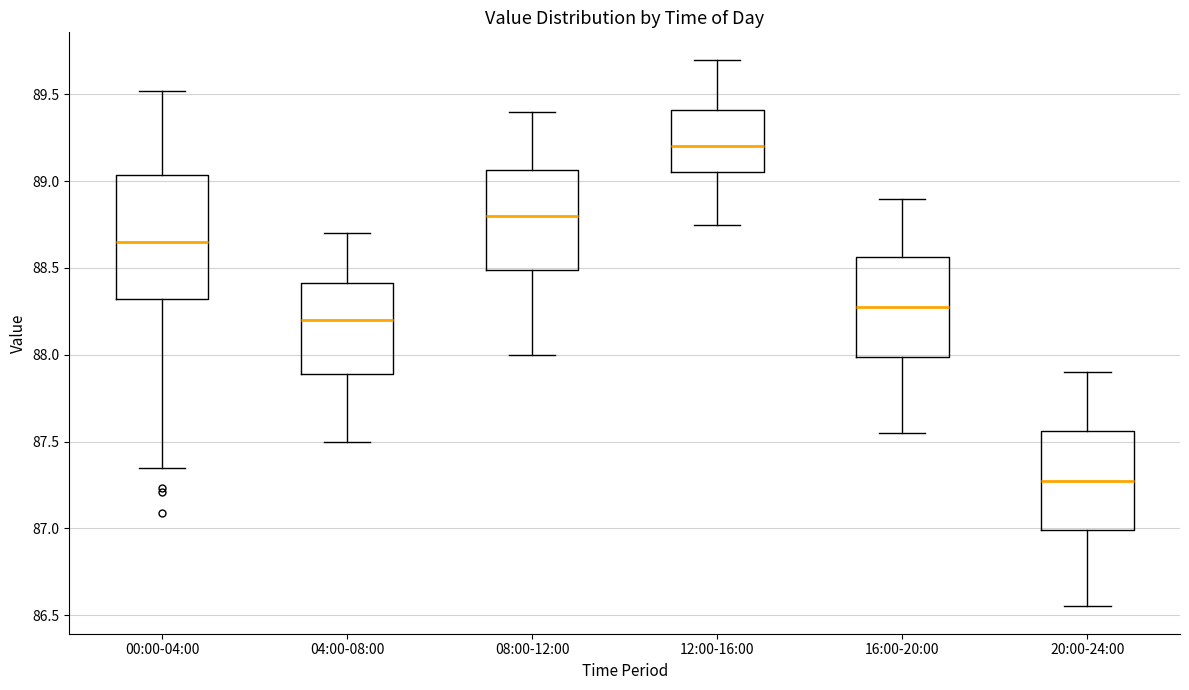

Where does the lower whisker of the box for 16:00-20:00 end on the y-axis? The values are not printed on the chart, so give them approximately, as read against the axis.

87.55